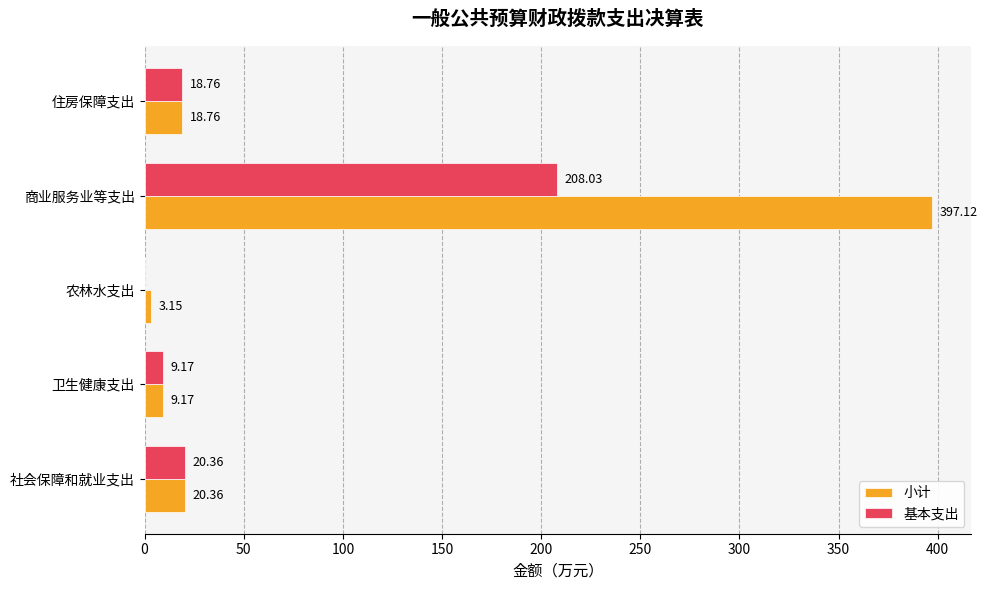

Where is 小计 nearest to the value 200?

社会保障和就业支出